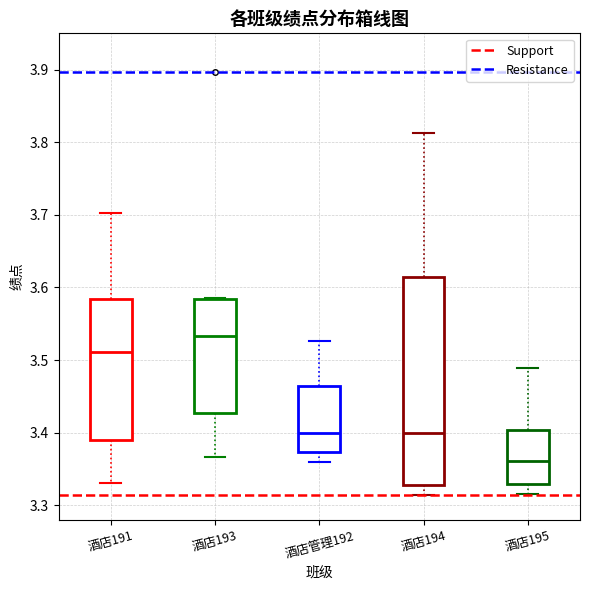

Reading left to right, read every box against the y-axis: the position of its median line, the range the box covers, and the ends of its whiskers. The values are not printed on the chart, so give them approximately, as read against the axis.

酒店191: median 3.51, box 3.39 to 3.58, whiskers 3.33 to 3.70
酒店193: median 3.53, box 3.43 to 3.58, whiskers 3.37 to 3.59
酒店管理192: median 3.40, box 3.37 to 3.46, whiskers 3.36 to 3.53
酒店194: median 3.40, box 3.33 to 3.61, whiskers 3.31 to 3.81
酒店195: median 3.36, box 3.33 to 3.40, whiskers 3.32 to 3.49